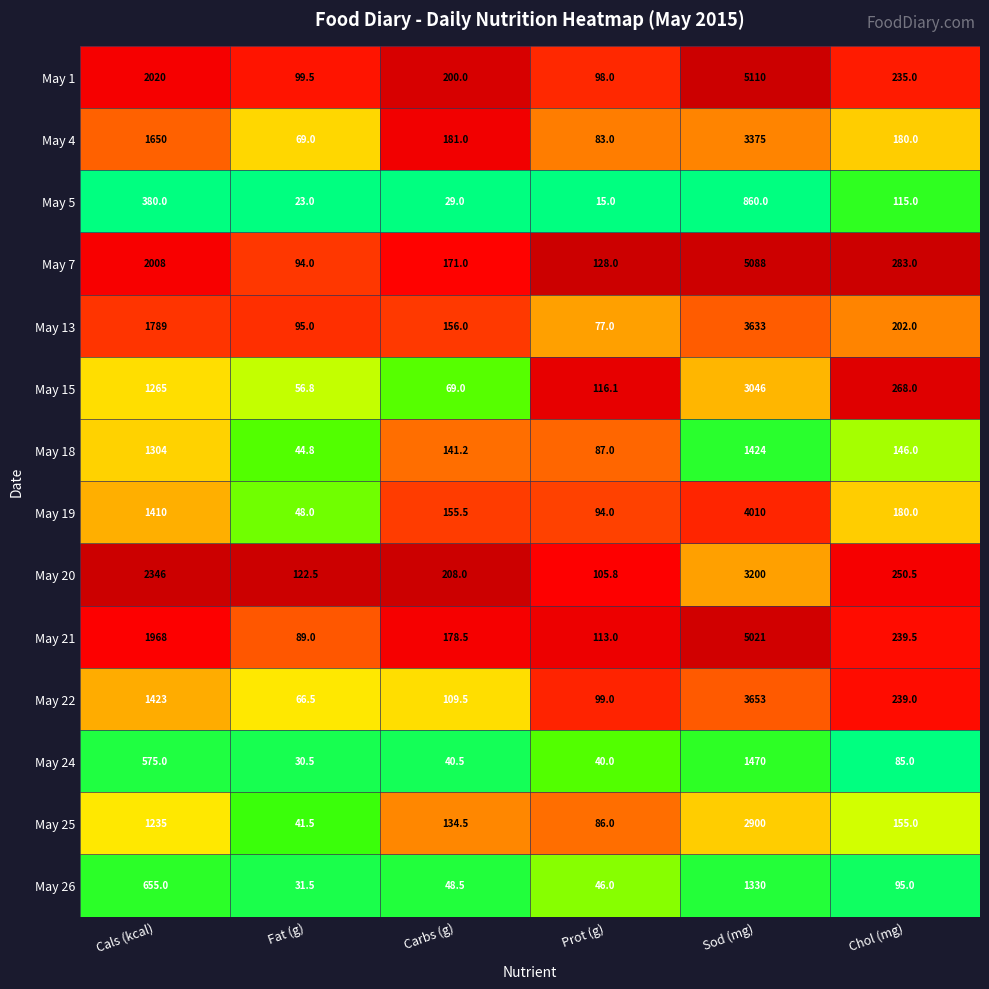

At which category is the sum across all series the highest?

Sod (mg)